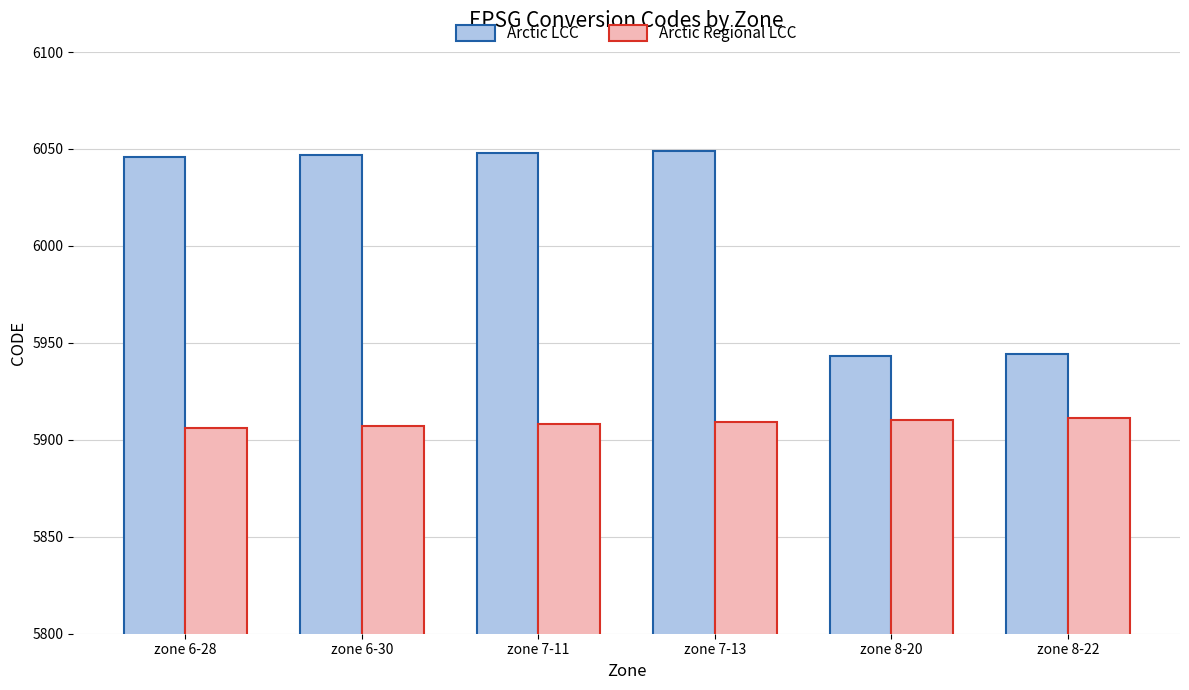

The value of Arctic LCC at zone 6-30 is 6047. True or false?

True